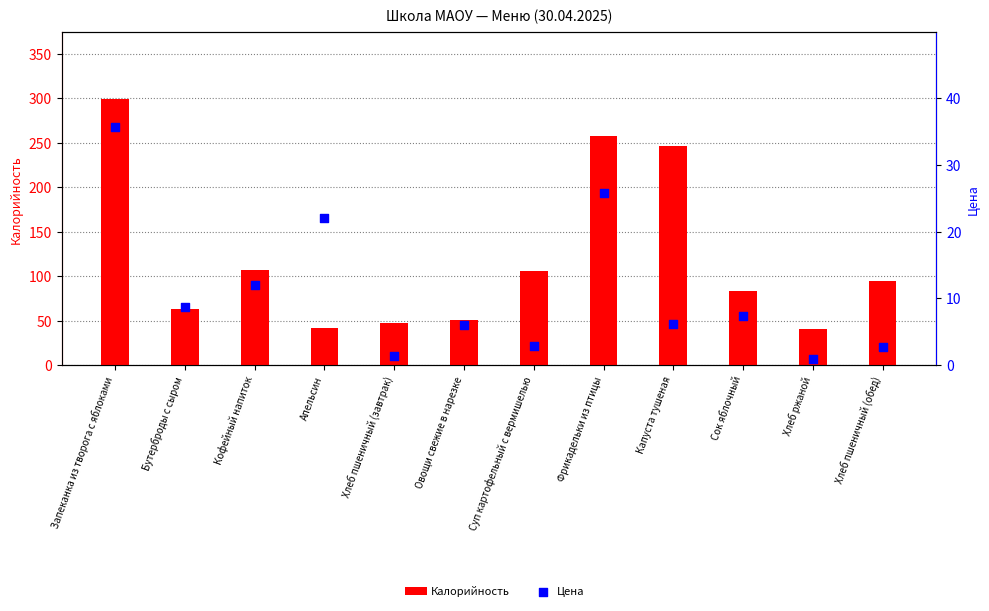

Which series has the widest spread of Y values?

Калорийность